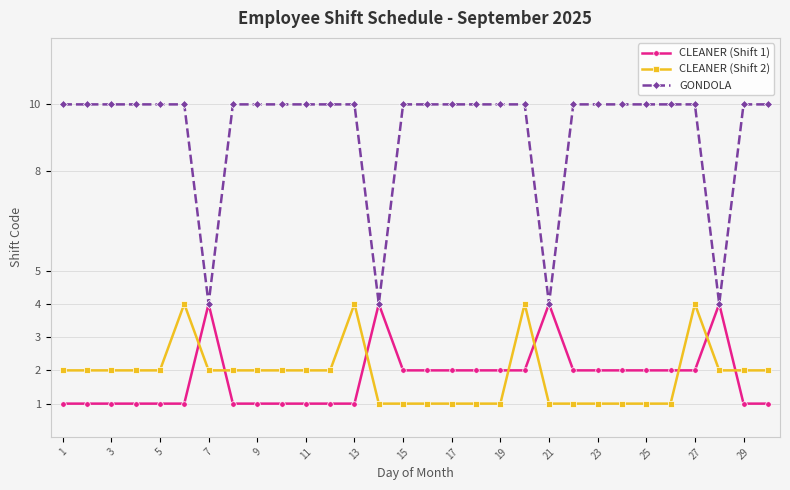

How many series are shown in this chart?

3